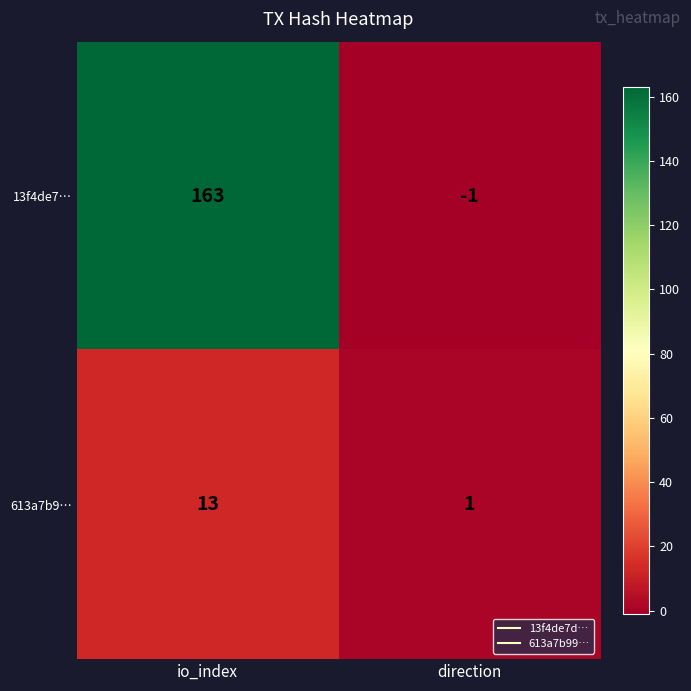

What is the average value of the 13f4de7… series?

81